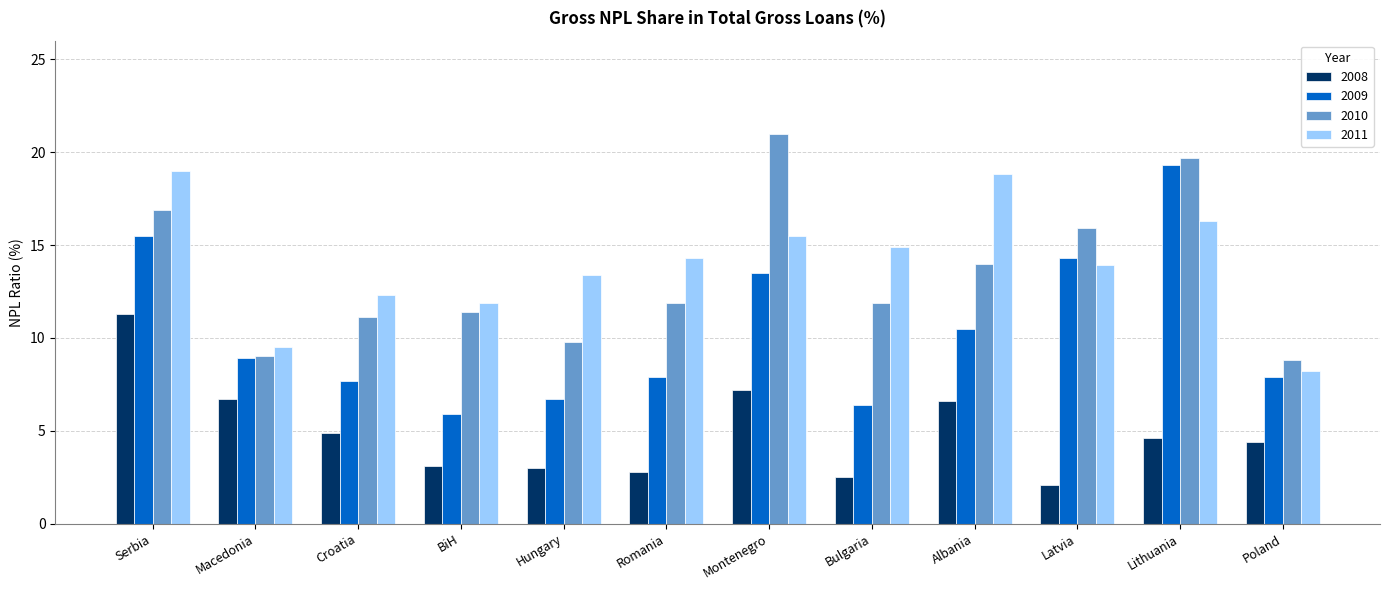

Count the number of categories in the chart.

12